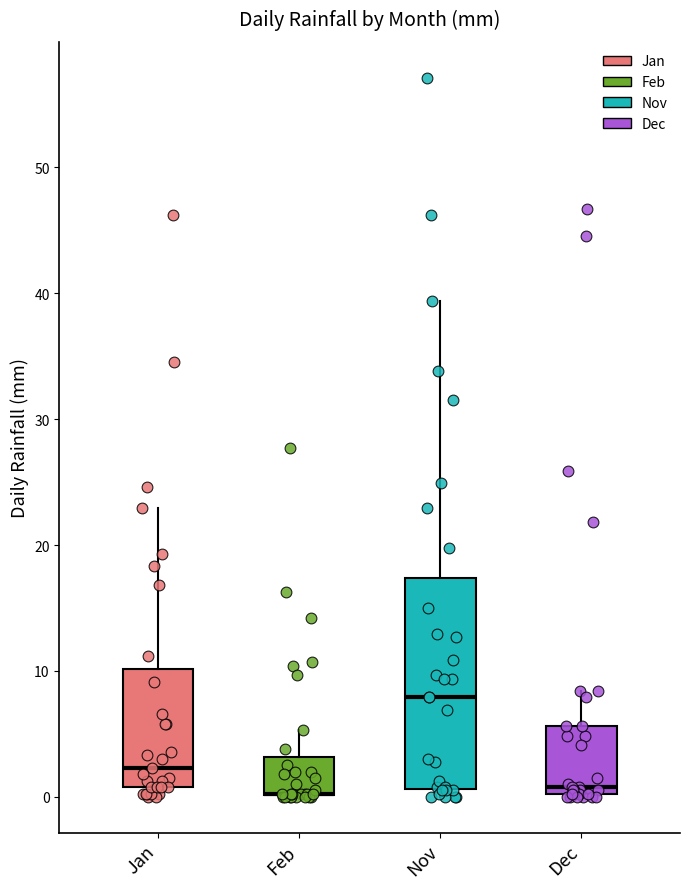

Reading left to right, read every box against the y-axis: the position of its median line, the range the box covers, and the ends of its whiskers. The values are not printed on the chart, so give them approximately, as read against the axis.

Jan: median 2, box 1 to 10, whiskers 0 to 23
Feb: median 0 (drawn on the box's lower edge), box 0 to 3, whiskers 0 to 5
Nov: median 8, box 1 to 17, whiskers 0 to 39
Dec: median 1, box 0 to 6, whiskers 0 to 8